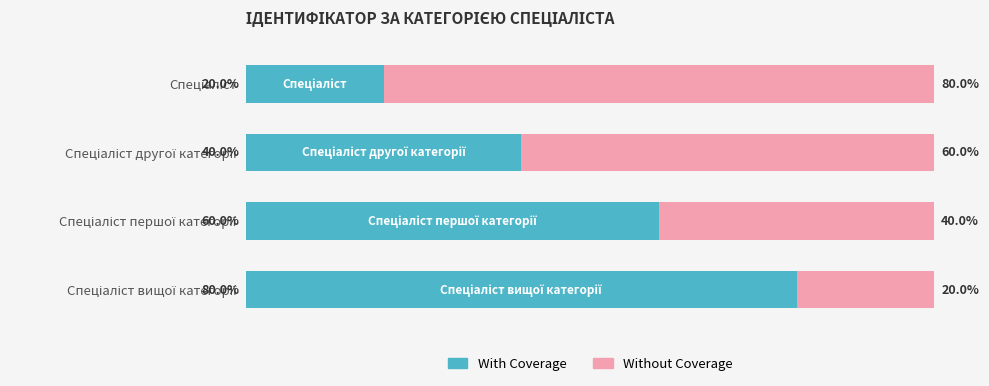

Reading left to right, transcribe all the data shown in this chart.

With Coverage: 20	40	60	80
Without Coverage: 80	60	40	20